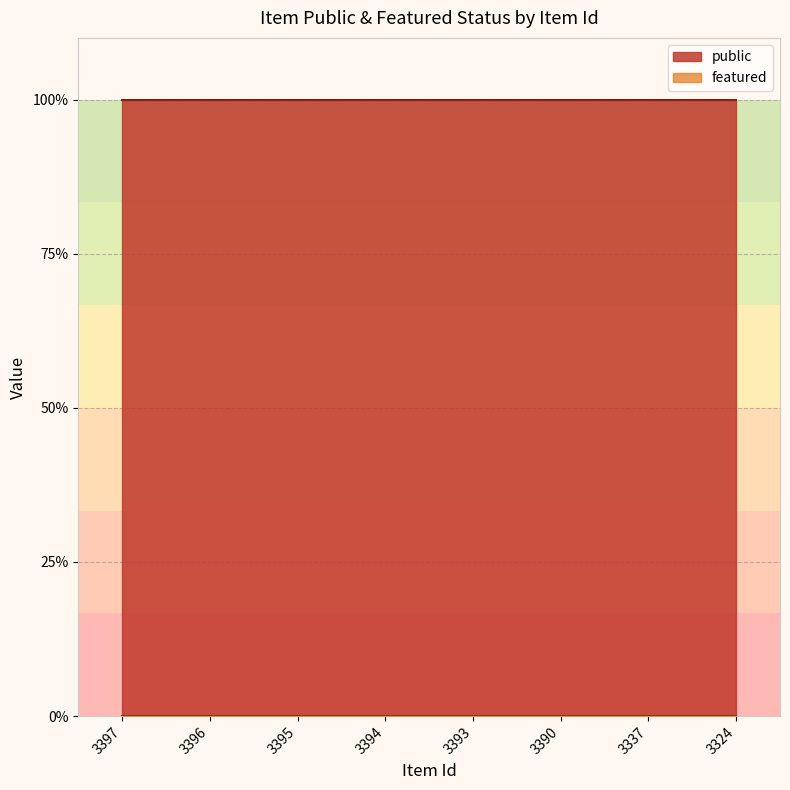

Between 3394 and 3324, which series saw the biggest shift?

public